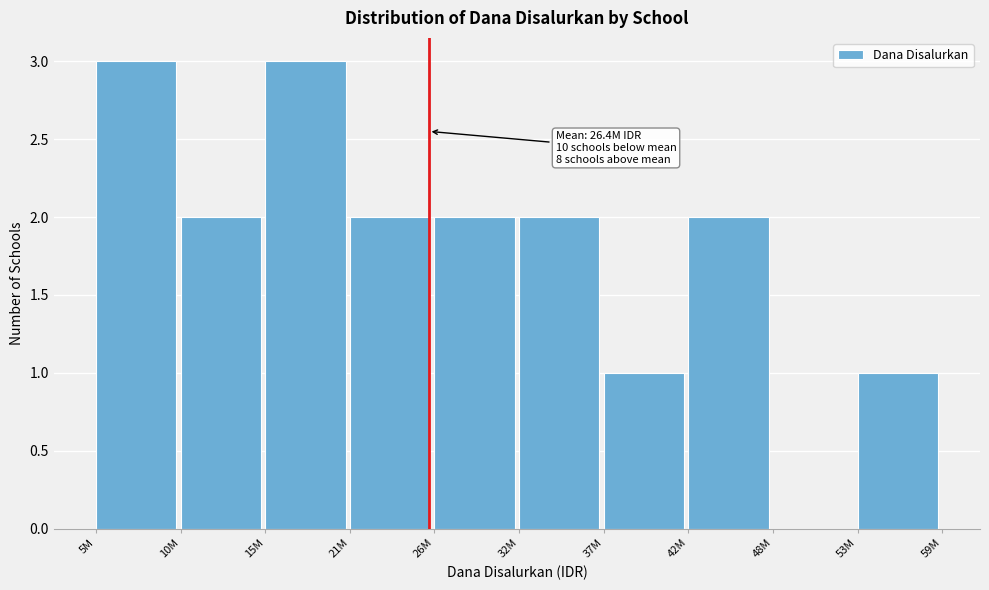

Reading left to right, transcribe all the data shown in this chart.

5M=3	10M=2	15M=3	21M=2	26M=2	32M=2	37M=1	42M=2	48M=0	53M=1